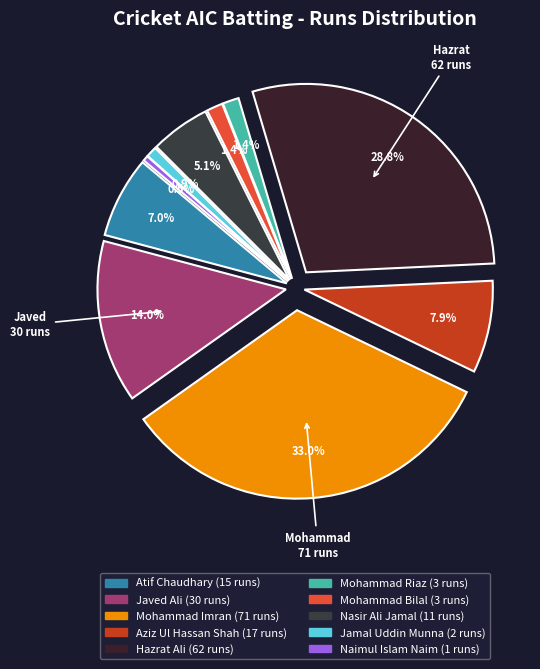

Is the sum of Javed Ali and Mohammad Imran greater than half?

No